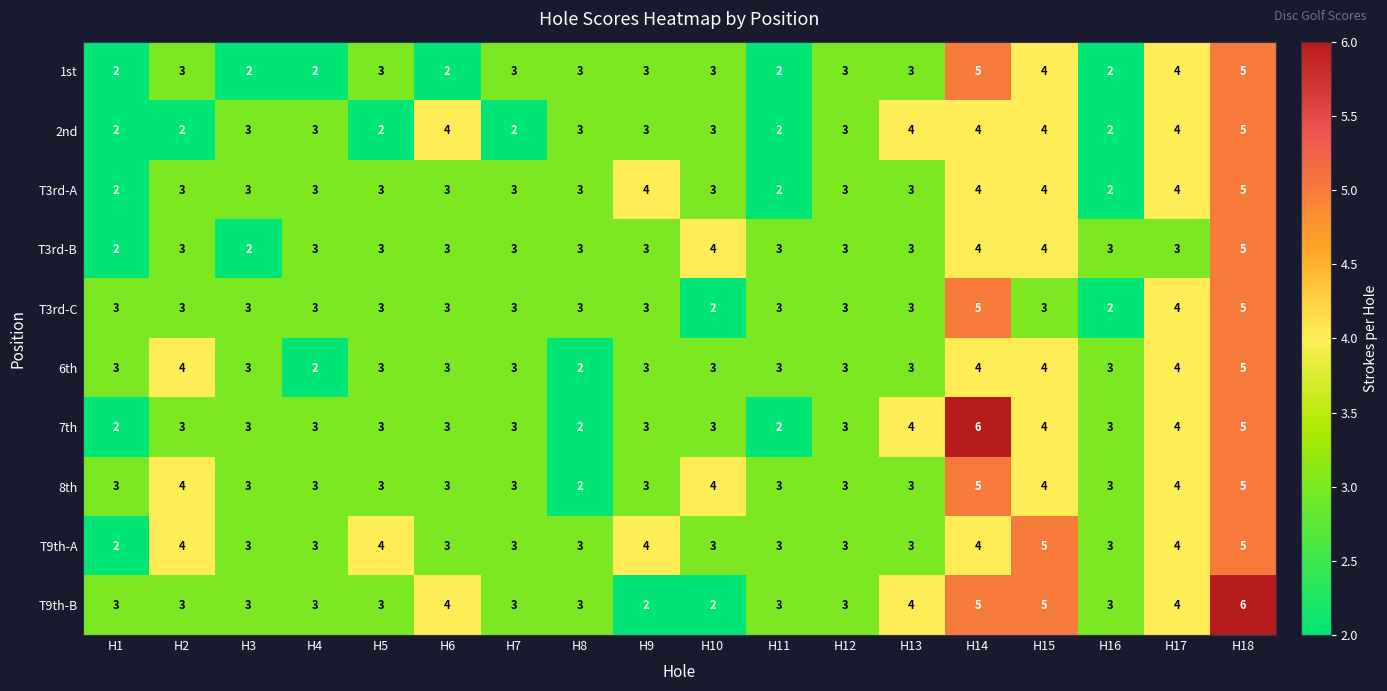

Is it true that T9th-B equals 3 at H12?

True